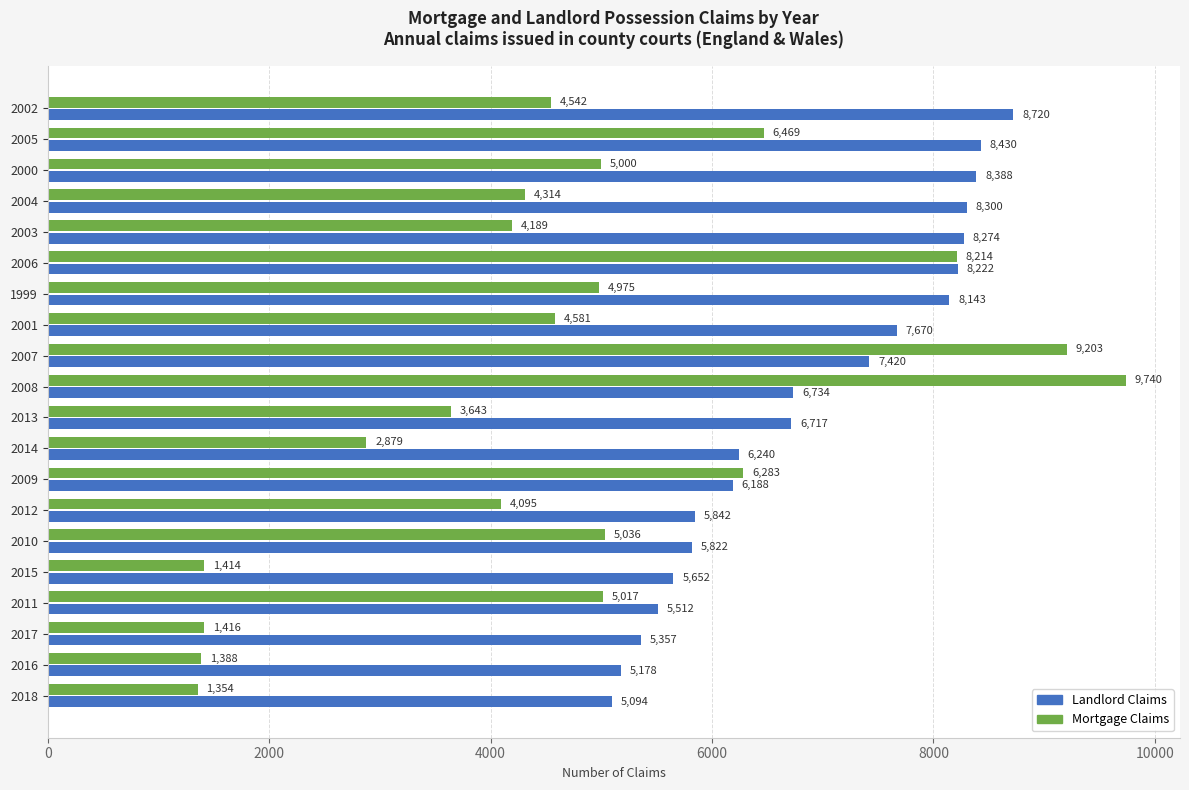

What is the sum of the Landlord Claims values at 2002 and 2009?

14908